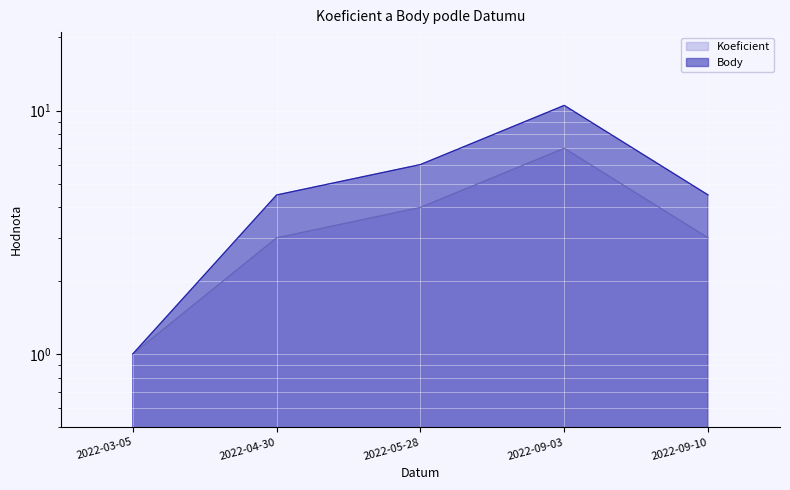

Rank the series by their maximum value, from highest to lowest.

Body, Koeficient